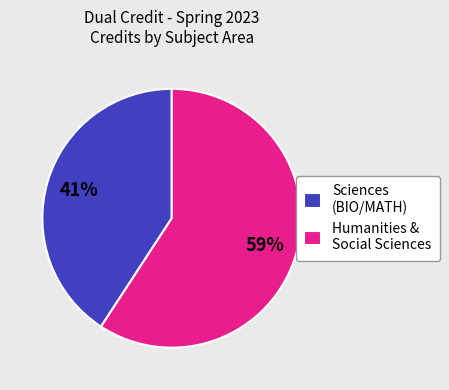

What percentage is the Humanities & Social Sciences slice, to the nearest percent?

59%